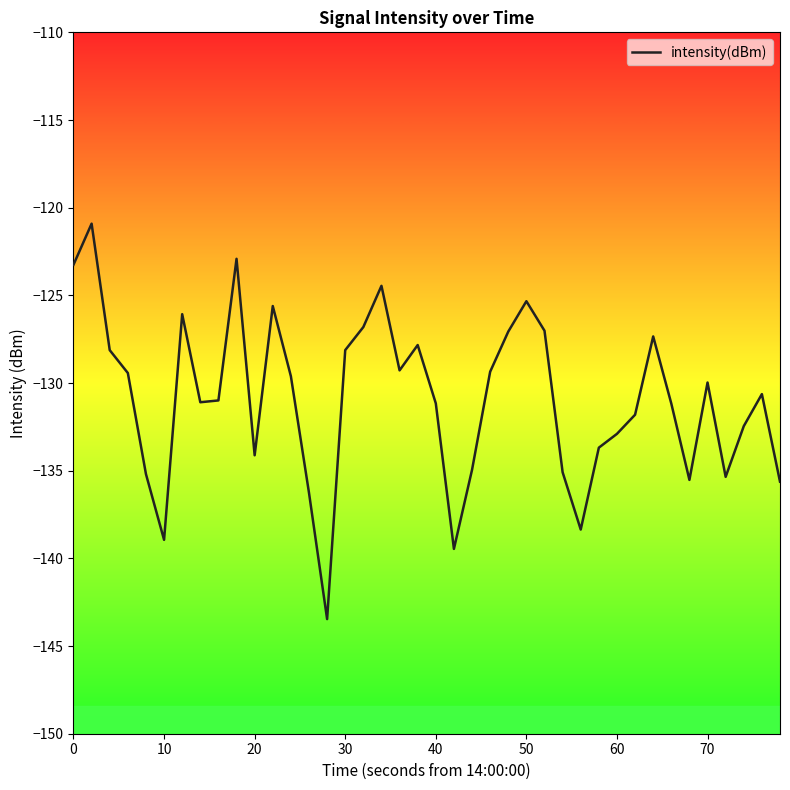

Count the number of data series in this chart.

1